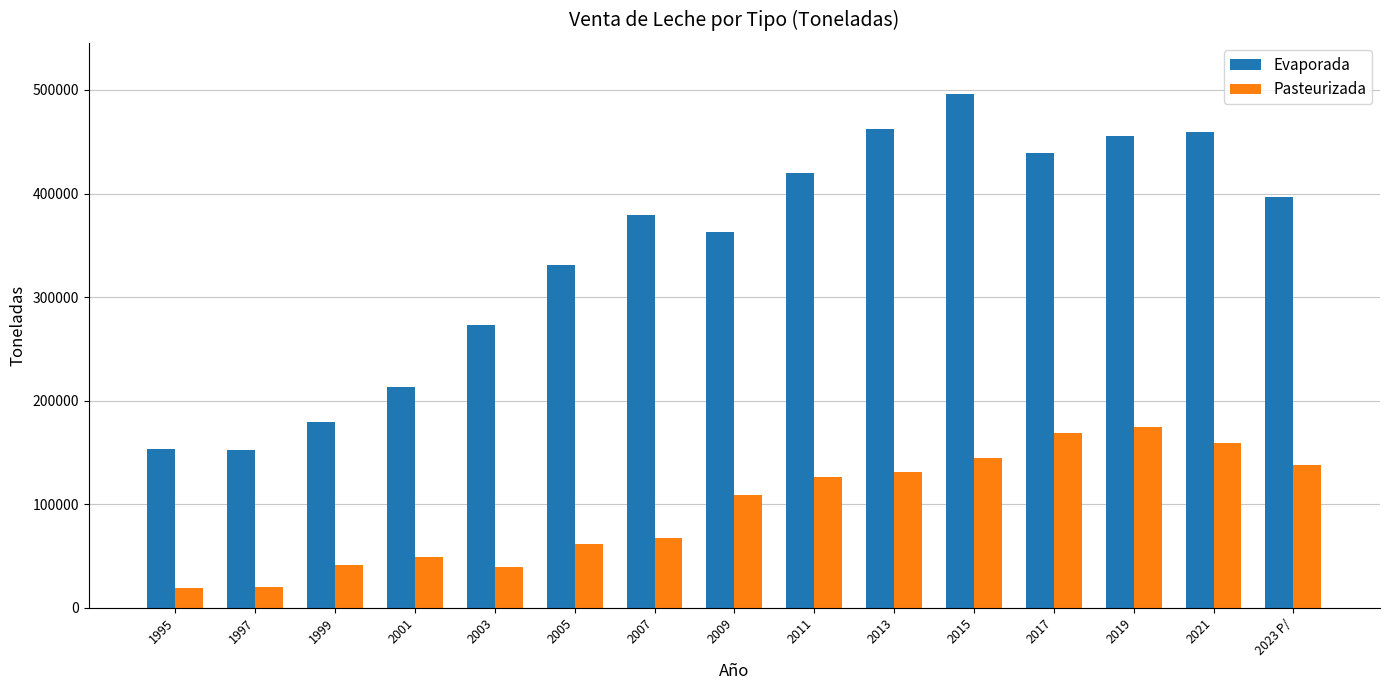

What is the difference between the Evaporada values at 1999 and 2019?

276258.3